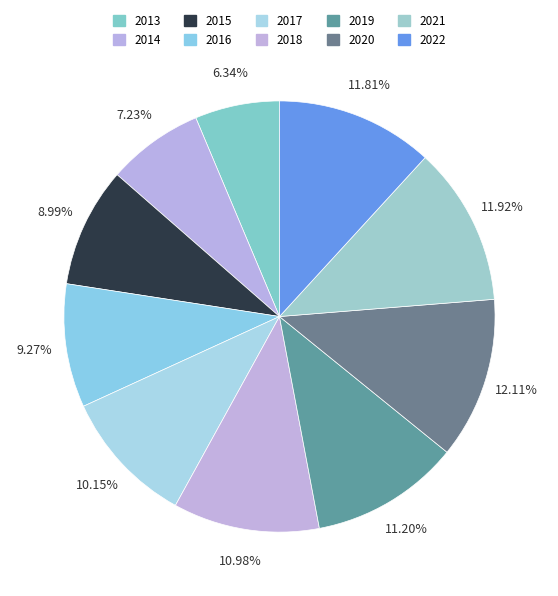

Is it true that 2019 is 11% of the pie?

True